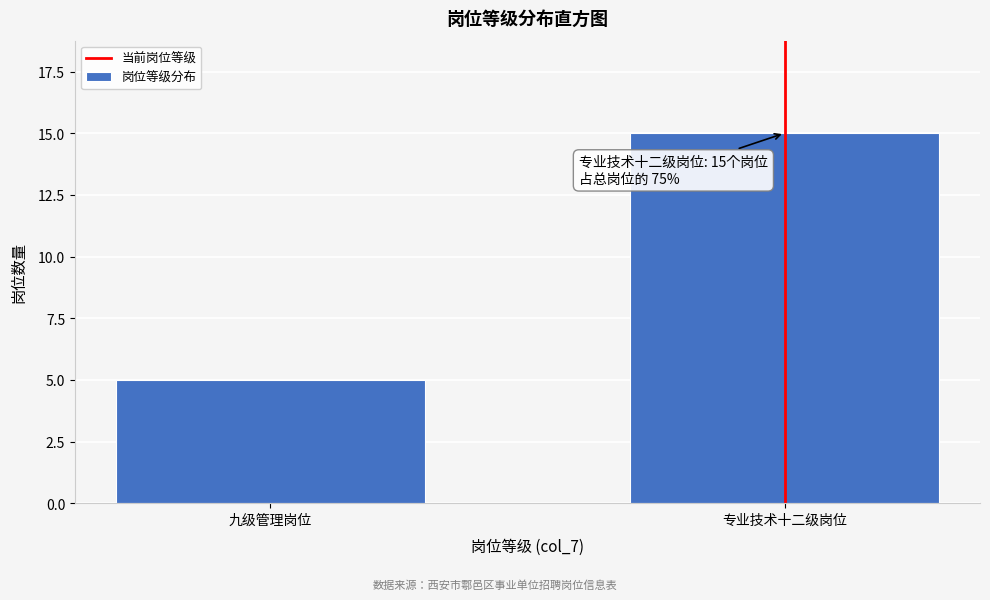

Reading left to right, transcribe all the data shown in this chart.

5	15